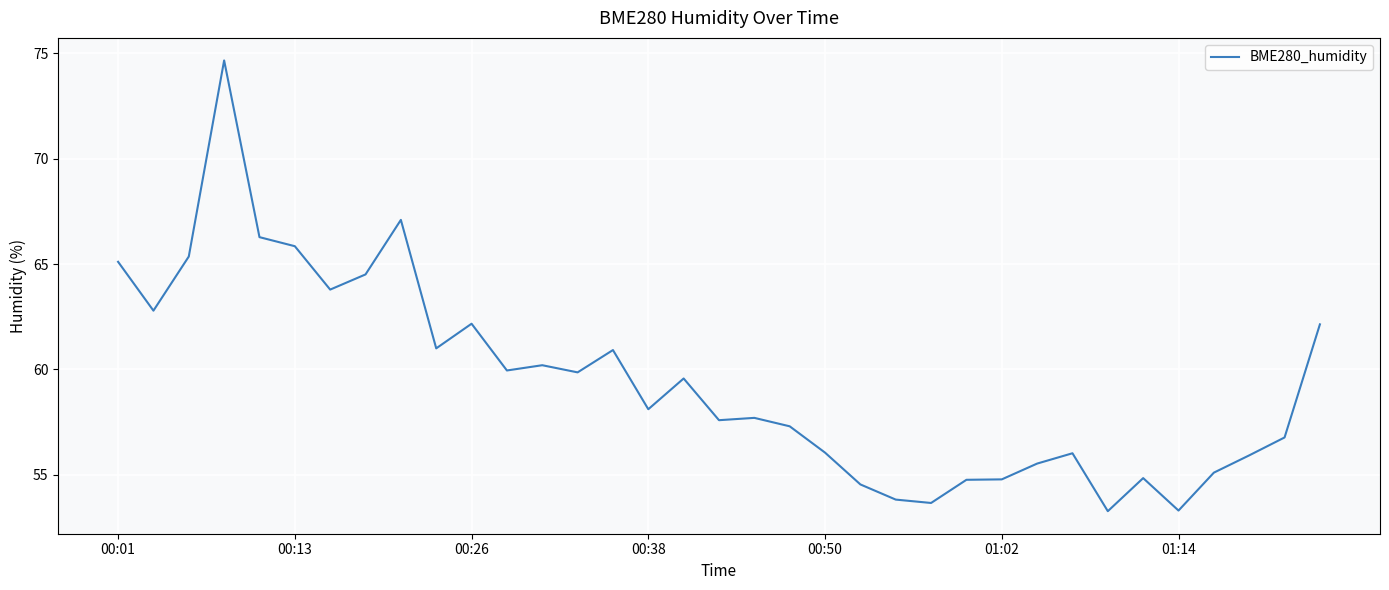

What is the smallest value displayed?

53.3